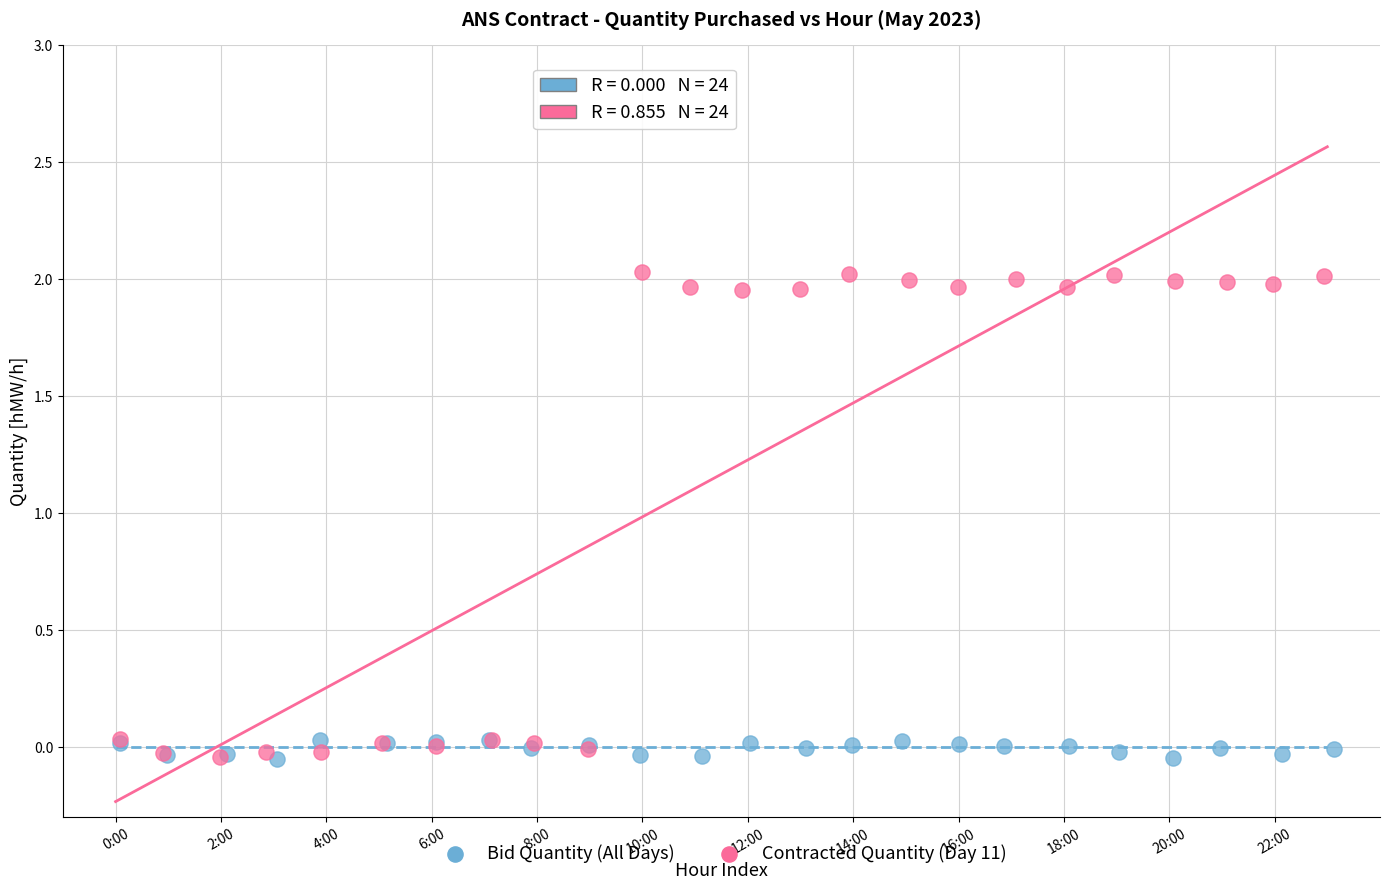

What are all the series names shown in the legend?

Bid Quantity (All Days), Contracted Quantity (Day 11)